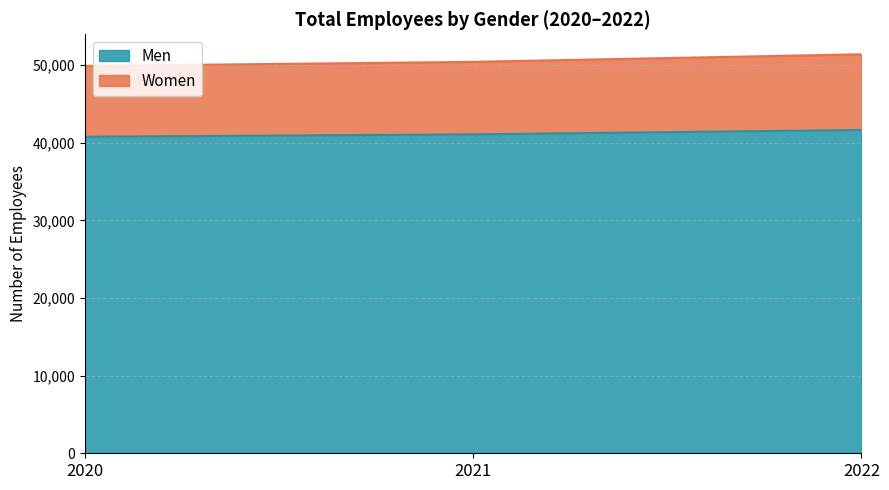

Rank the categories by Men value from lowest to highest.

2020, 2021, 2022